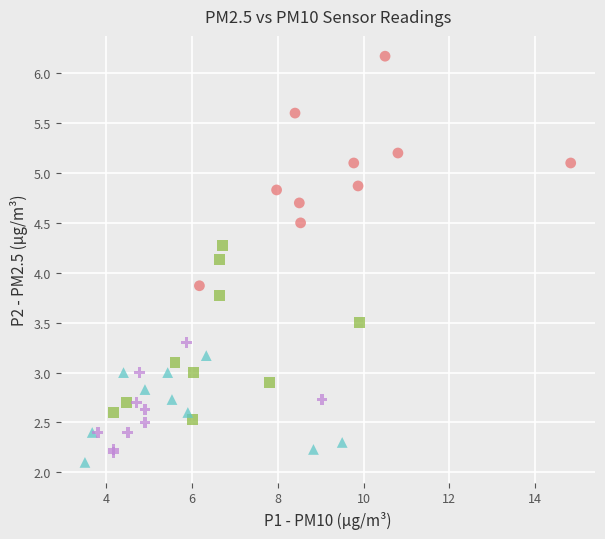

Which series has the widest spread of Y values?

HYB